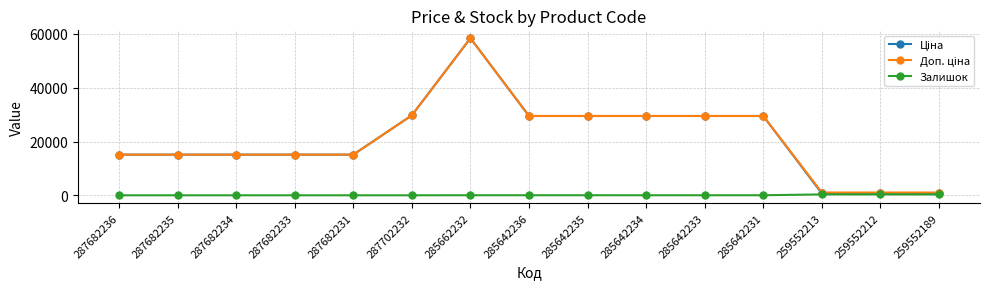

At how many categories does at least one series exceed 49716?

1